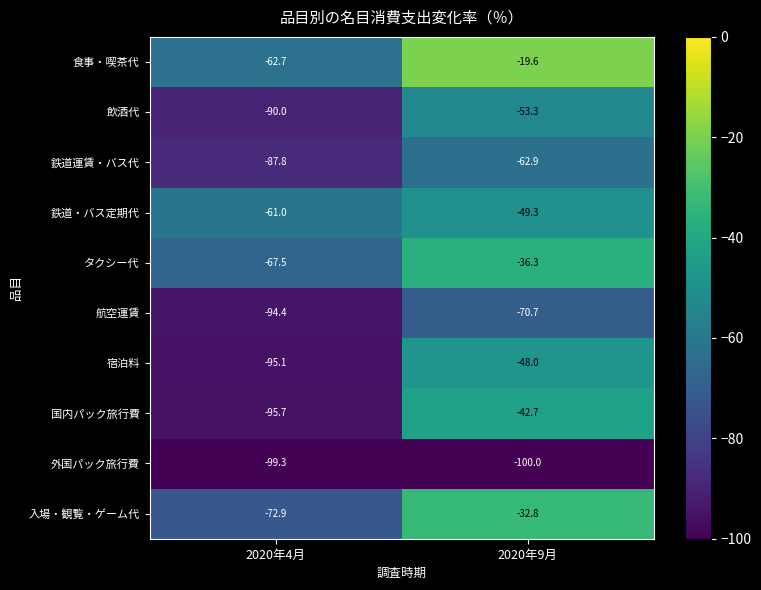

Which series changed the most between 2020年4月 and 2020年9月?

国内パック旅行費